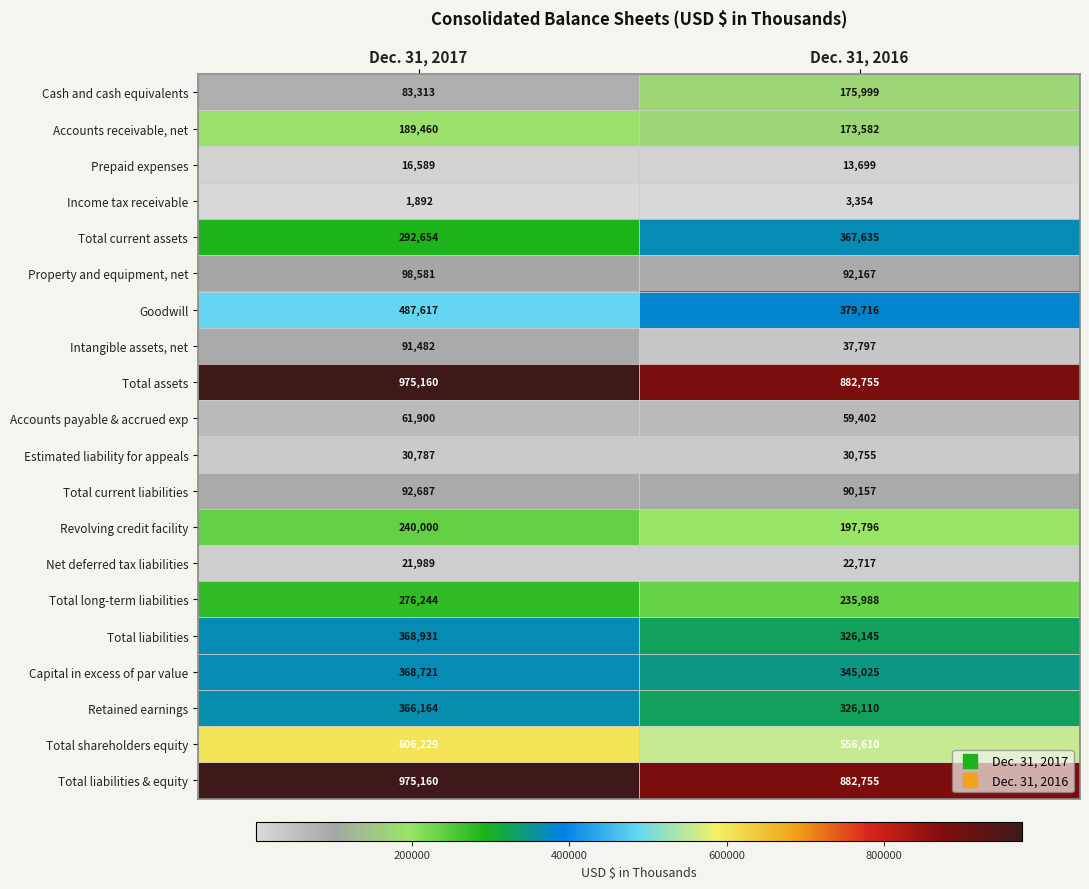

The Income tax receivable series shows 1892 at Dec. 31, 2017. True or false?

True